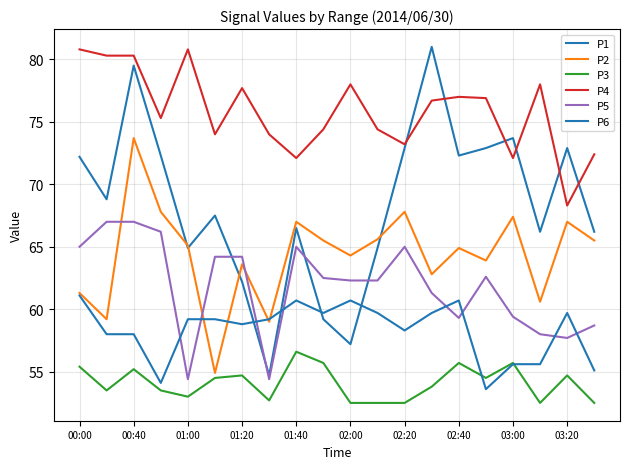

How many times do P2 and P6 cross each other?

4